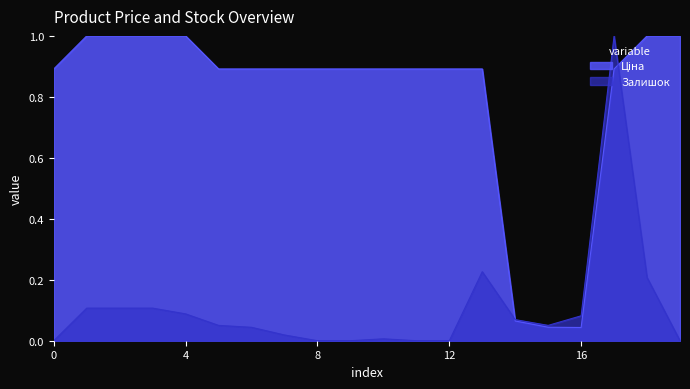

What is the average value of the Залишок series?

0.1